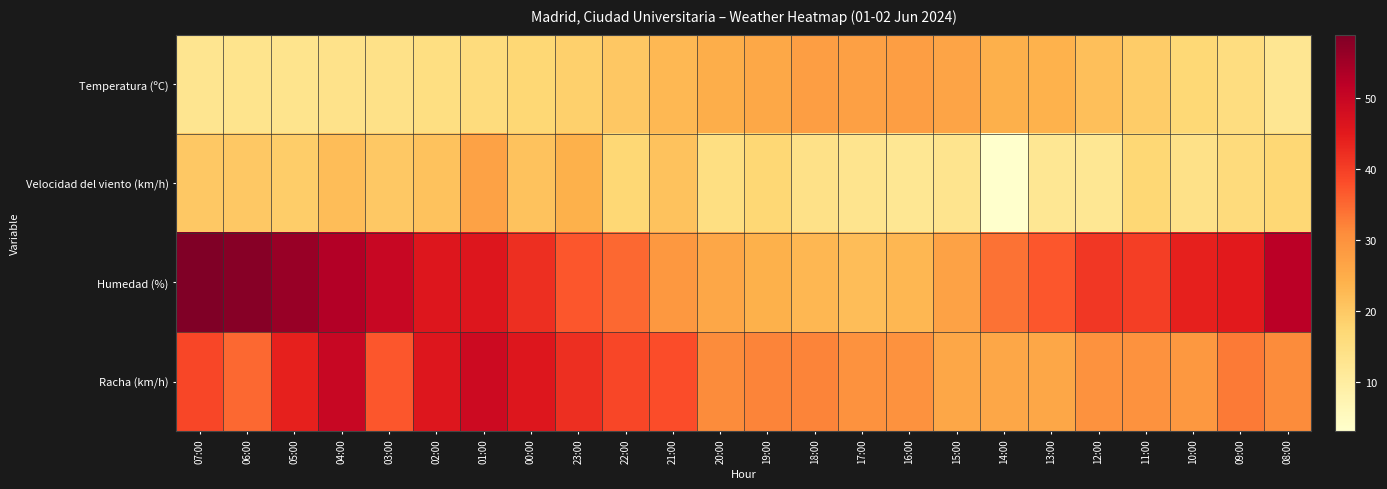

What is the smallest value displayed?

3.0